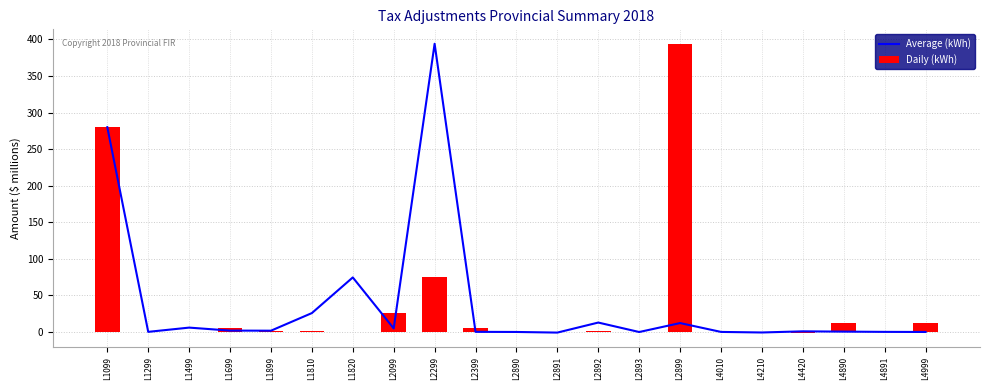

What is the sum of all Daily (kWh) values?

814.3